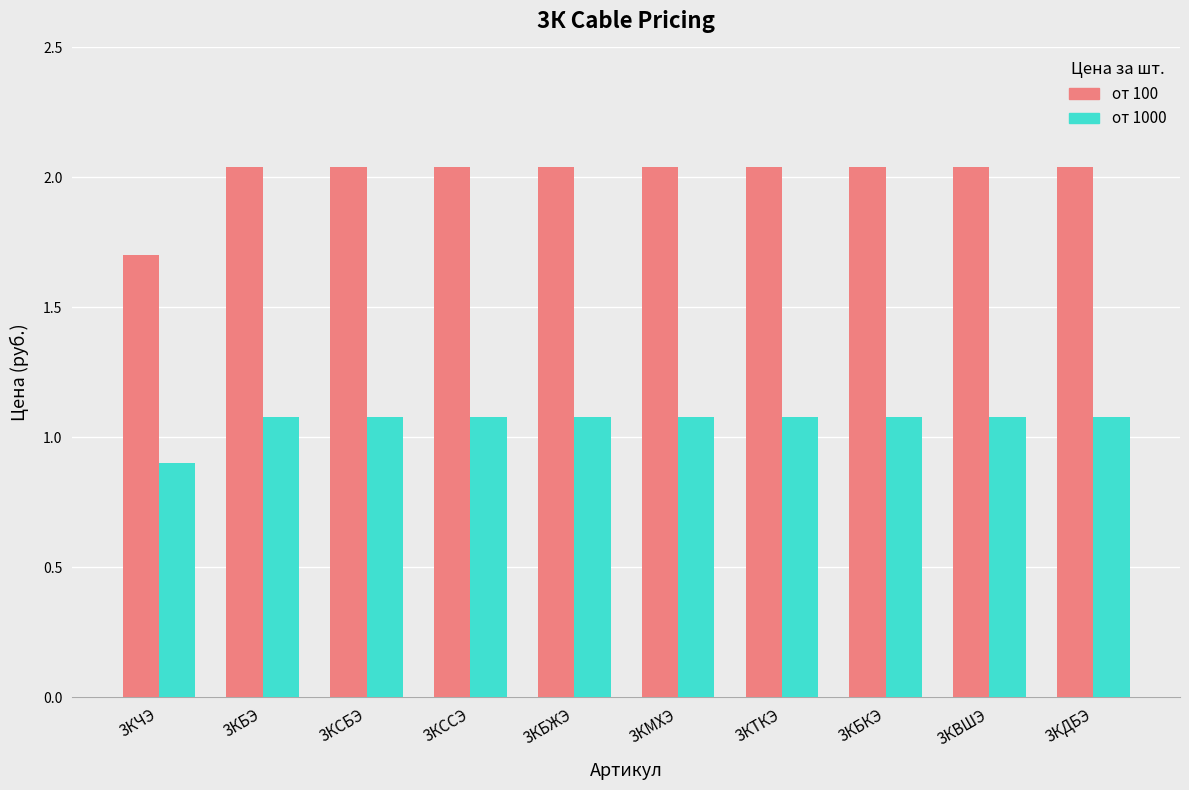

How many bars are there in each group?

2